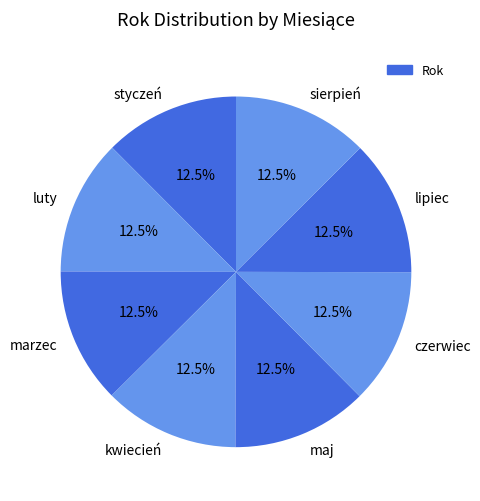

How many segments does this pie chart have?

8